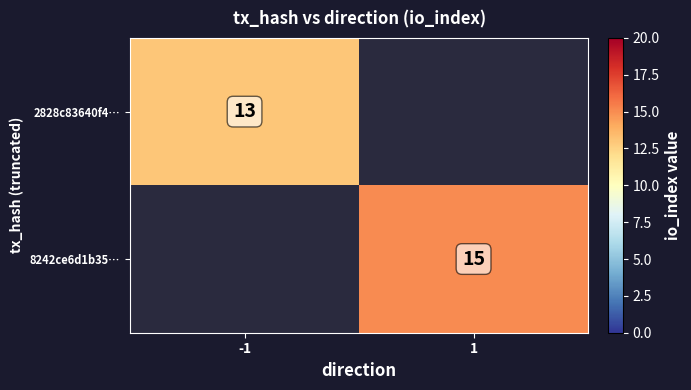

What is the greatest value displayed?

15.0